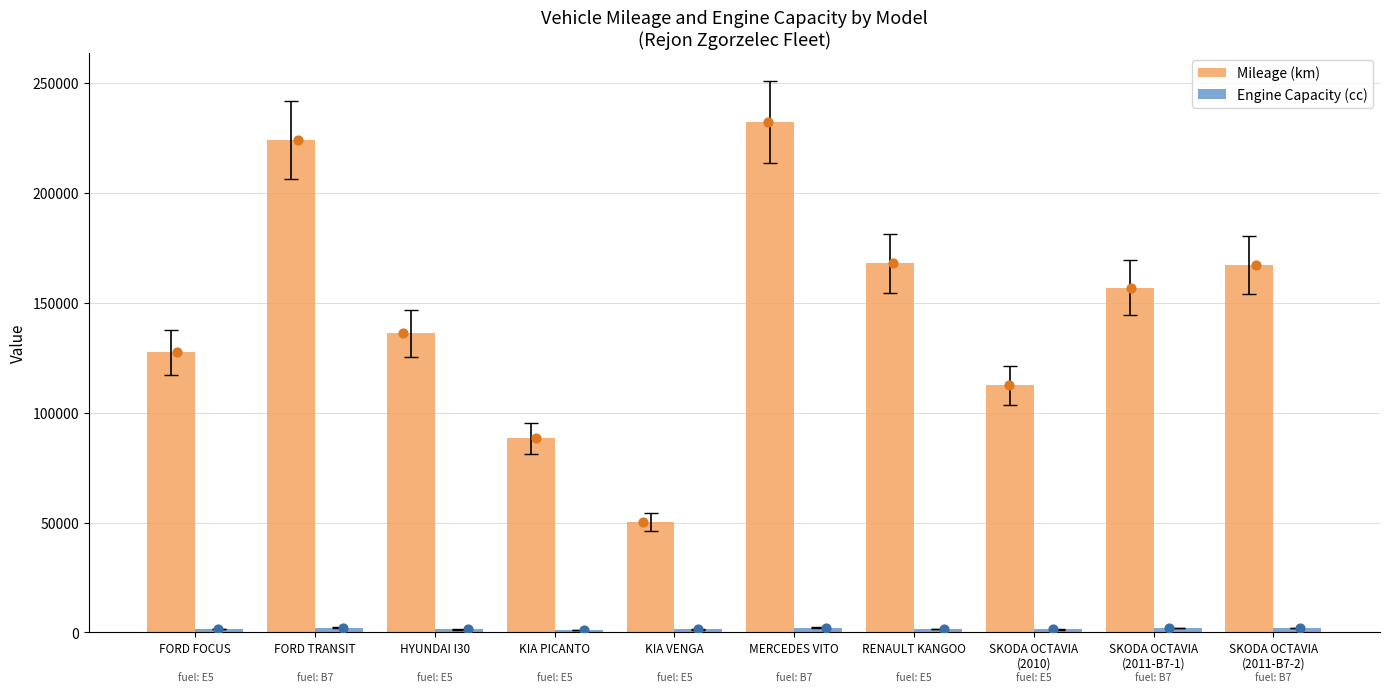

Is the value of Engine Capacity (cc) at HYUNDAI I30 greater than the value of Mileage (km) at SKODA OCTAVIA
(2011-B7-1)?

No